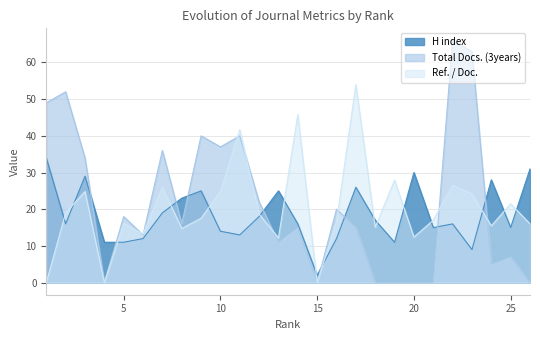

List the series in order of their peak value, lowest first.

H index, Ref. / Doc., Total Docs. (3years)